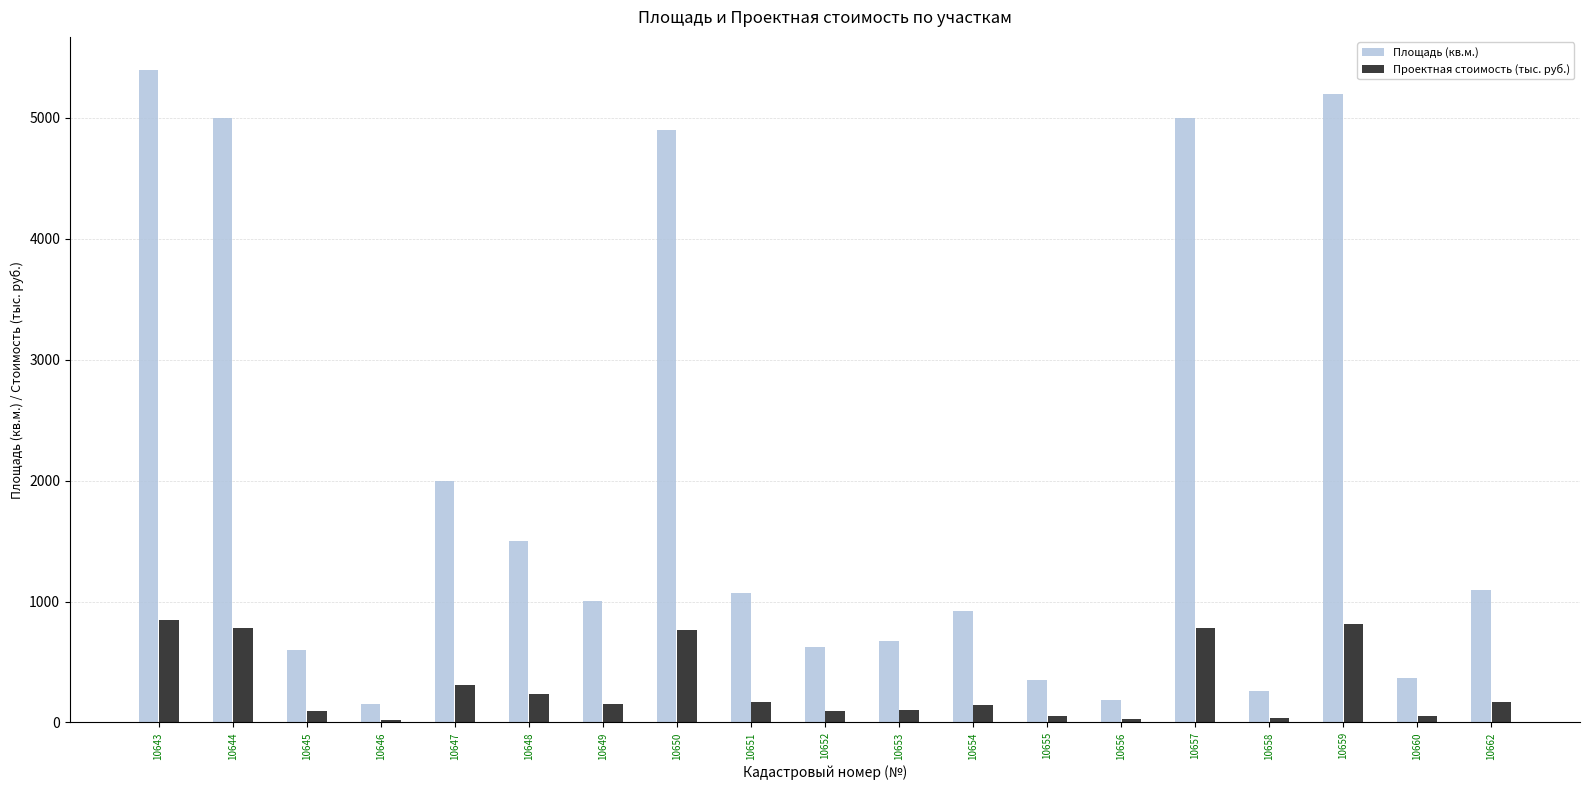

Which series changed the most between 10650 and 10654?

Площадь (кв.м.)